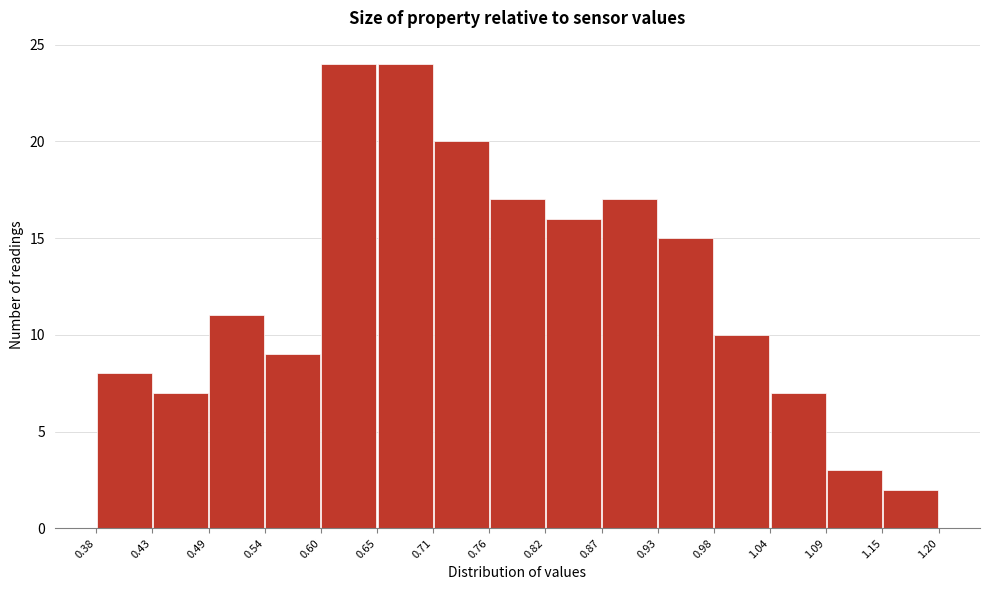

Reading left to right, list every bar in this chart as the range it spans on the x-axis followed by its height. The values are not printed on the chart, so give them approximately, as read against the axis.

0.38 to 0.43: 8
0.43 to 0.49: 7
0.49 to 0.54: 11
0.54 to 0.60: 9
0.60 to 0.65: 24
0.65 to 0.71: 24
0.71 to 0.76: 20
0.76 to 0.82: 17
0.82 to 0.87: 16
0.87 to 0.93: 17
0.93 to 0.98: 15
0.98 to 1.04: 10
1.04 to 1.09: 7
1.09 to 1.15: 3
1.15 to 1.20: 2